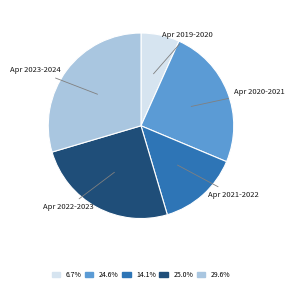

Is there any slice that represents more than half of the pie?

No